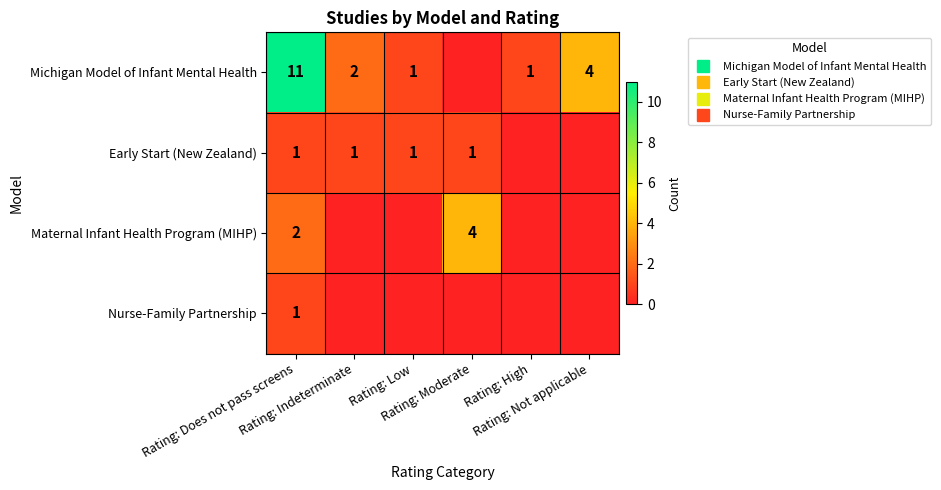

Between Rating: Does not pass screens and Rating: High, which series saw the biggest shift?

Michigan Model of Infant Mental Health